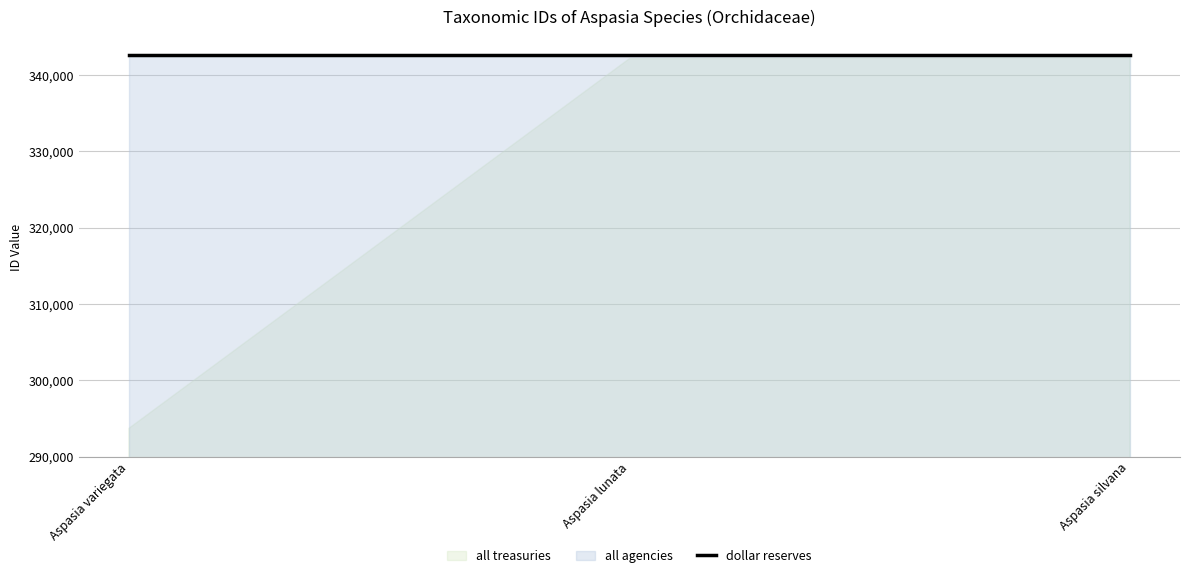

Reading left to right, what are all the values shown in this chart?

all treasuries: Aspasia variegata=293716	Aspasia lunata=342157	Aspasia silvana=342289
all agencies: Aspasia variegata=342622	Aspasia lunata=342622	Aspasia silvana=342622
dollar reserves: Aspasia variegata=342622	Aspasia lunata=342622	Aspasia silvana=342622